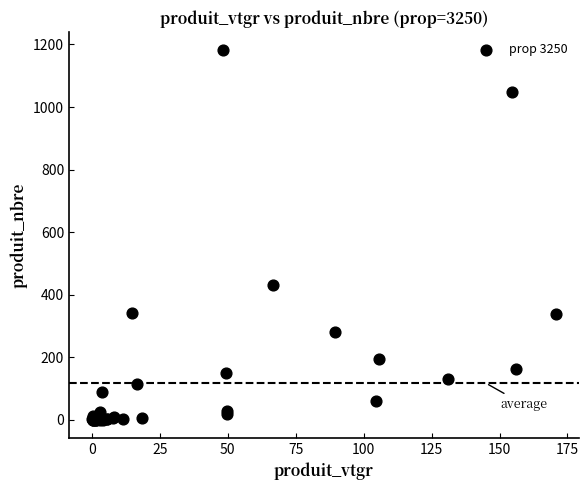

What Y value in the scatter plot is closest to 591?

432